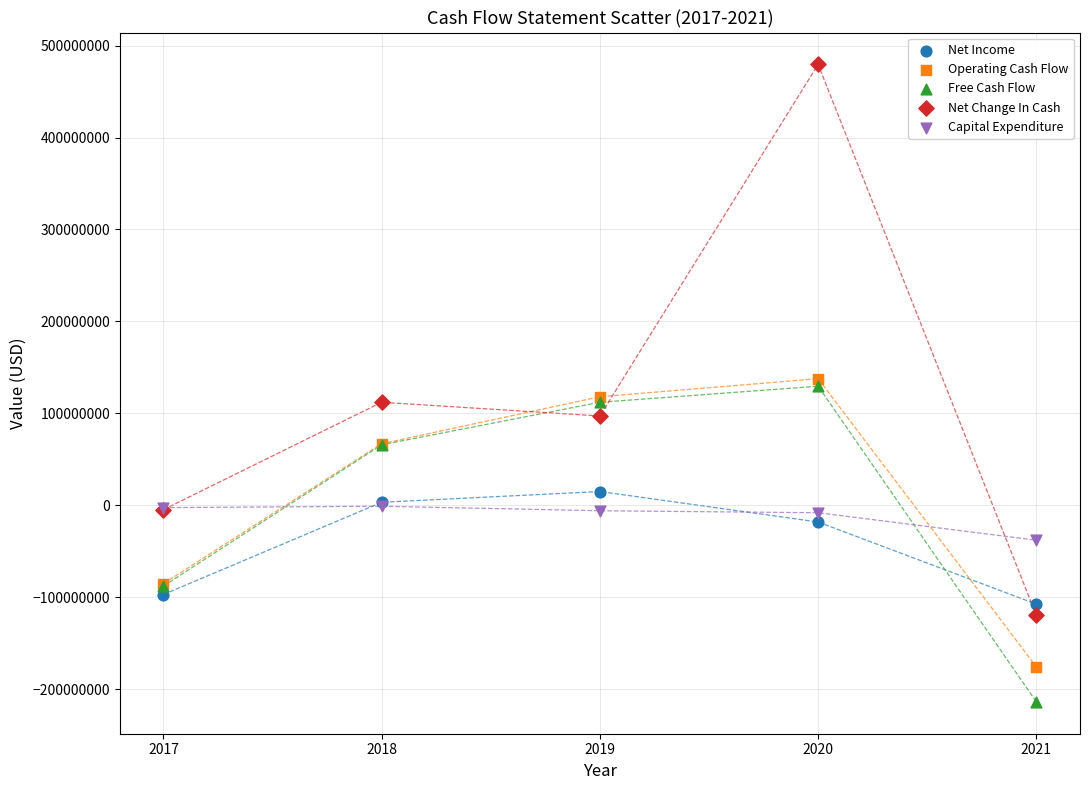

In the Net Change In Cash series, what Y value is closest to 179828500?

111991000